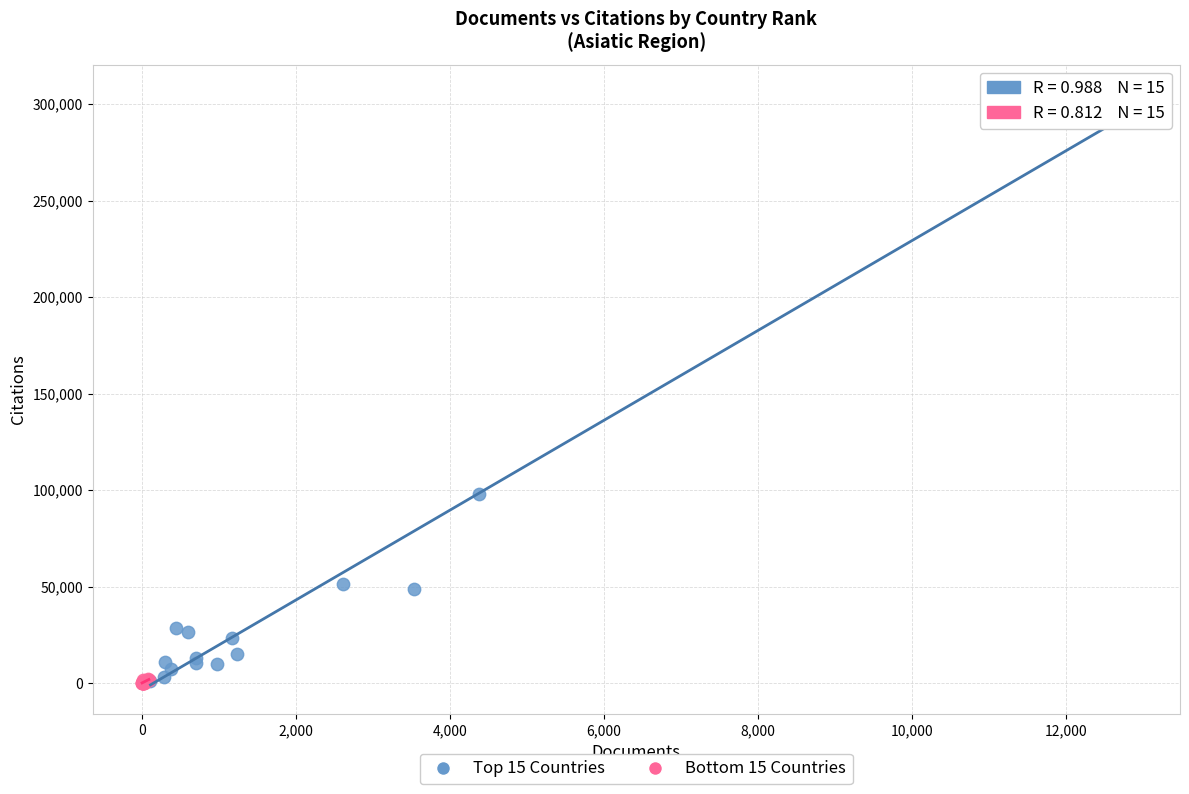

Which series contains the highest Y value?

Top 15 Countries